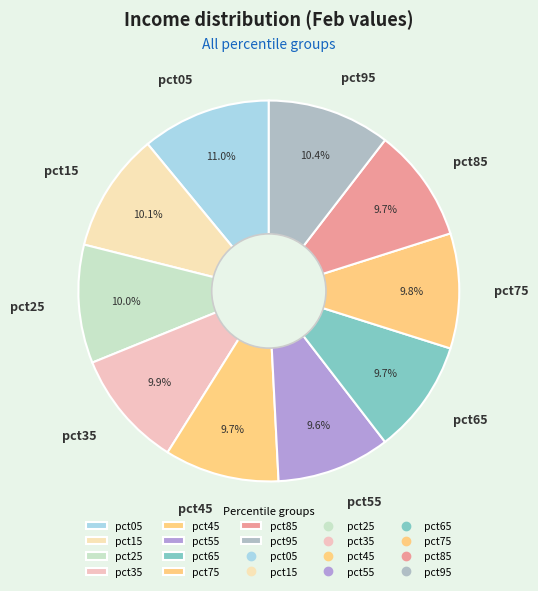

True or false: pct95 accounts for 10% of the total.

True